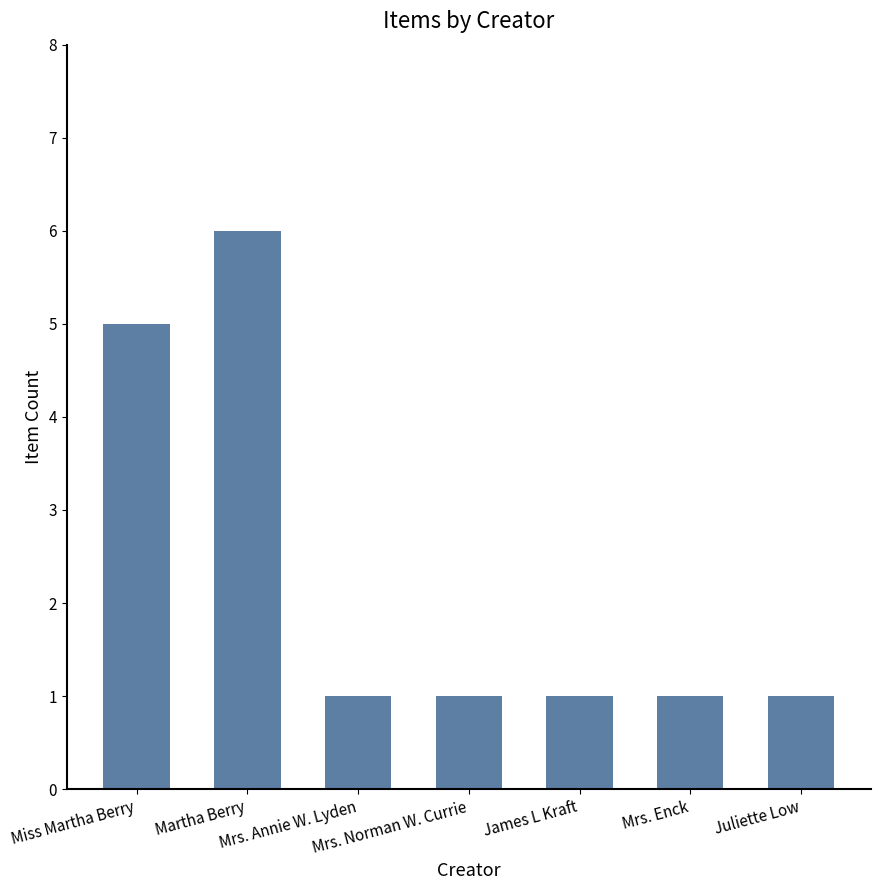

What is the label of the 3rd bar from the left?

Mrs. Annie W. Lyden